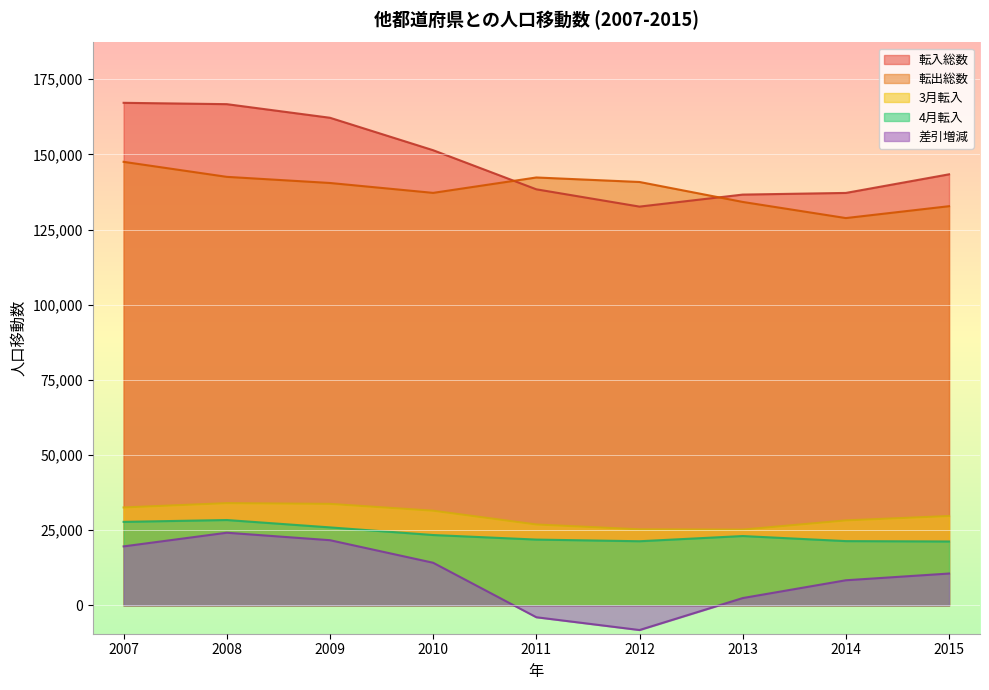

Where is the first local minimum for 転出総数?

2010